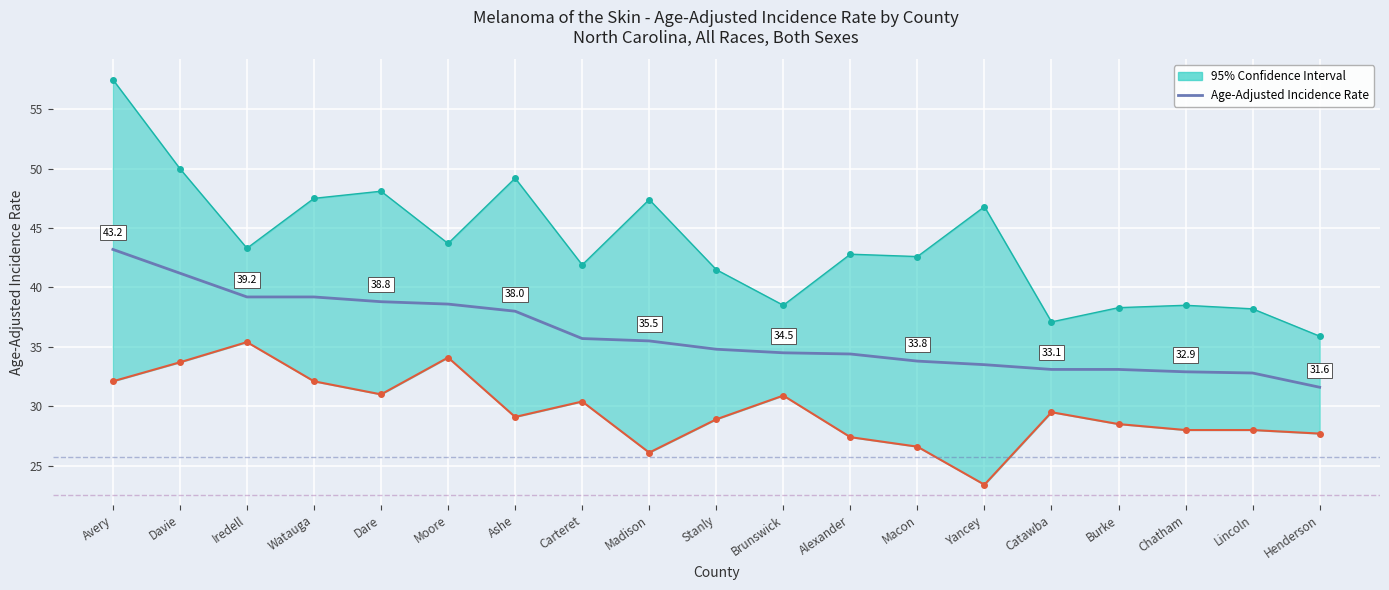

What is the sum of the Age-Adjusted Rate values at Chatham and Yancey?

66.4